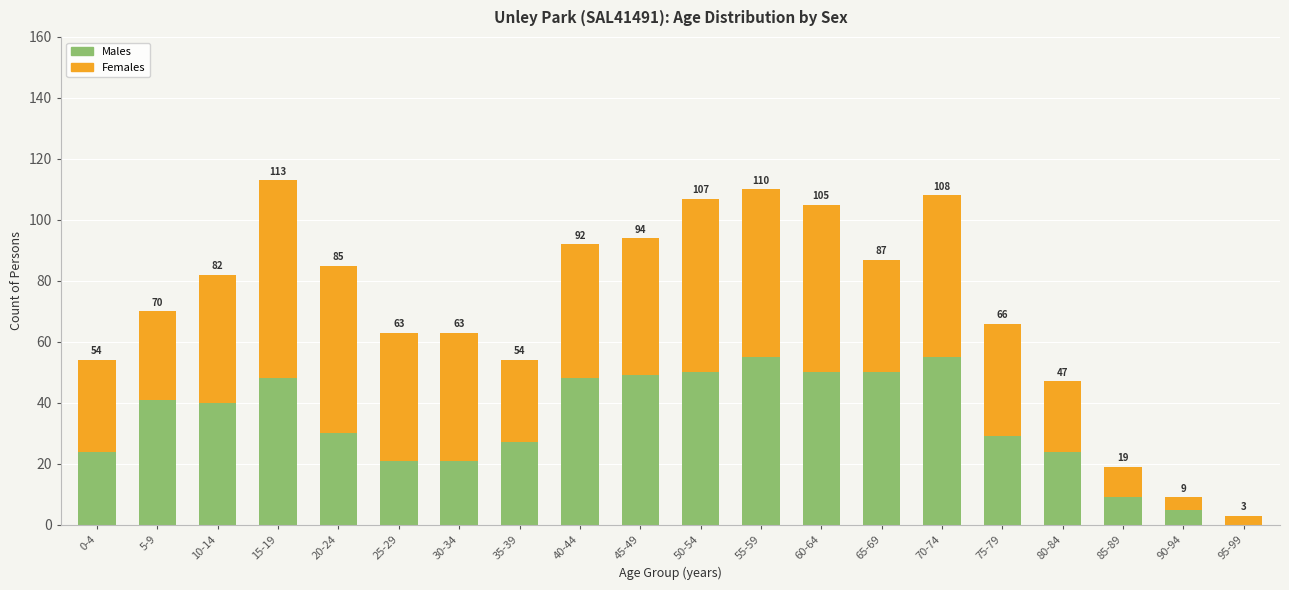

What are all the series names shown in the legend?

Males, Females